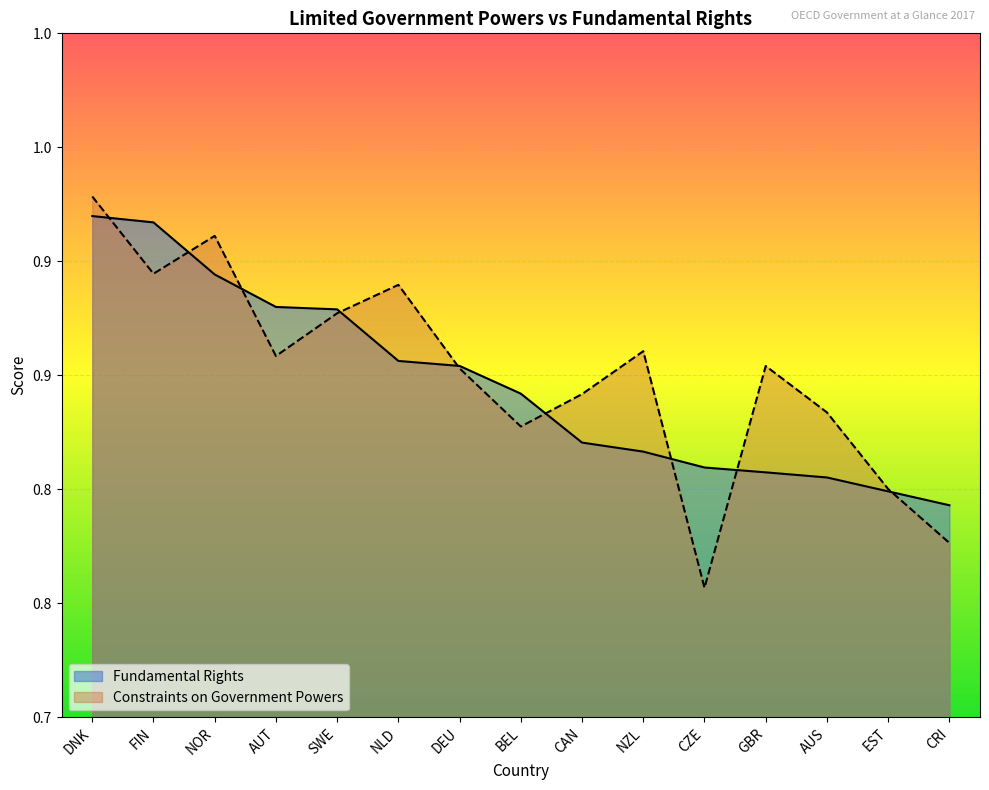

Does the chart display data point markers on the line(s)?

No